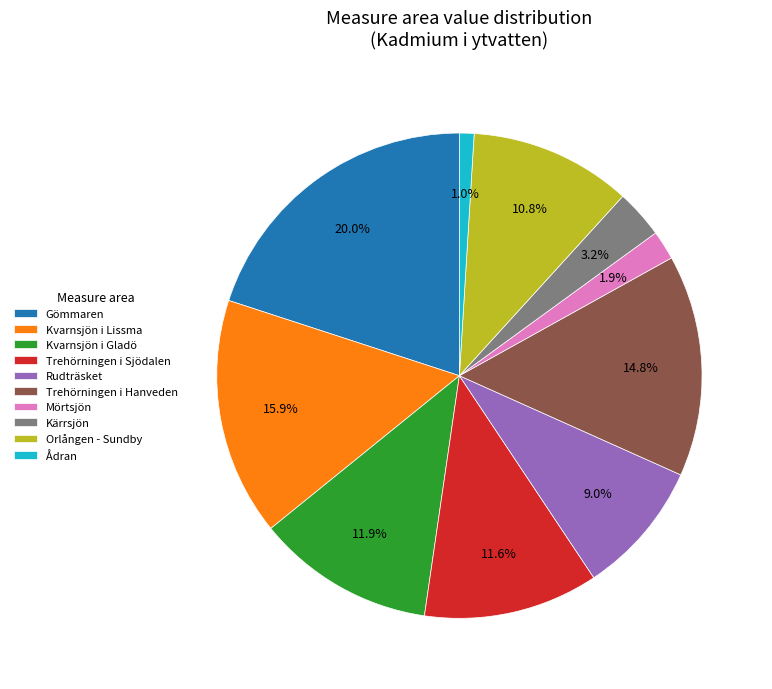

To the nearest percent, what portion does Ådran represent?

1%